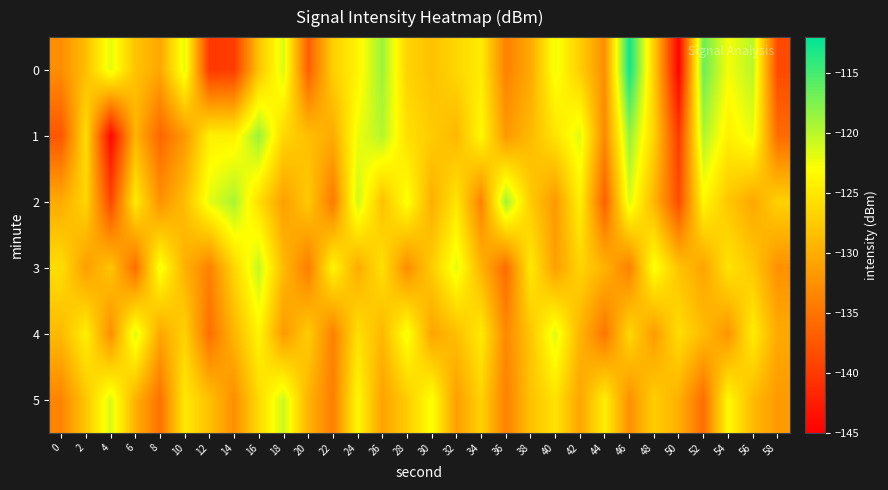

Reading left to right, what are all the values shown in this chart?

0: 0=-132.7	2=-128.5	4=-121.8	6=-128.1	8=-130.5	10=-121.8	12=-140.2	14=-139.8	16=-128.0	18=-121.4	20=-136.8	22=-127.0	24=-123.9	26=-118.8	28=-126.7	30=-128.3	32=-126.4	34=-124.6	36=-133.8	38=-130.3	40=-122.4	42=-127.1	44=-132.6	46=-112.6	48=-127.2	50=-144.8	52=-116.6	54=-122.6	56=-120.0	58=-138.6
1: 0=-137.5	2=-125.8	4=-144.3	6=-129.4	8=-136.1	10=-131.8	12=-124.3	14=-124.2	16=-118.7	18=-126.4	20=-128.5	22=-130.2	24=-122.3	26=-119.8	28=-125.6	30=-127.4	32=-129.1	34=-123.5	36=-131.8	38=-128.9	40=-125.3	42=-121.7	44=-133.2	46=-118.4	48=-126.8	50=-140.1	52=-119.5	54=-124.3	56=-122.1	58=-135.7
2: 0=-130.2	2=-126.5	4=-138.9	6=-124.7	8=-132.4	10=-128.6	12=-121.9	14=-119.3	16=-125.8	18=-131.2	20=-127.6	22=-134.5	24=-120.8	26=-128.3	28=-122.7	30=-129.9	32=-125.1	34=-133.6	36=-118.9	38=-127.4	40=-131.8	42=-124.2	44=-136.7	46=-121.5	48=-129.3	50=-138.4	52=-123.6	54=-127.8	56=-130.5	58=-126.9
3: 0=-125.8	2=-131.4	4=-127.9	6=-135.6	8=-122.3	10=-129.7	12=-133.8	14=-126.5	16=-120.4	18=-128.9	20=-134.2	22=-123.7	24=-130.1	26=-125.6	28=-132.8	30=-127.3	32=-121.9	34=-129.4	36=-135.7	38=-124.8	40=-131.2	42=-126.7	44=-129.5	46=-133.9	48=-122.6	50=-128.1	52=-130.8	54=-125.3	56=-127.6	58=-132.4
4: 0=-128.9	2=-124.3	4=-132.7	6=-121.5	8=-130.6	10=-126.8	12=-135.4	14=-129.2	16=-123.8	18=-131.7	20=-127.3	22=-133.9	24=-125.6	26=-129.1	28=-122.4	30=-130.8	32=-128.5	34=-124.7	36=-133.2	38=-127.9	40=-121.6	42=-129.4	44=-134.8	46=-126.3	48=-131.5	50=-125.9	52=-128.7	54=-132.1	56=-124.5	58=-130.3
5: 0=-133.5	2=-127.8	4=-121.4	6=-129.6	8=-135.2	10=-124.9	12=-128.3	14=-132.7	16=-126.1	18=-120.8	20=-129.5	22=-134.1	24=-123.6	26=-130.9	28=-127.4	30=-122.7	32=-131.3	34=-126.8	36=-133.9	38=-128.2	40=-125.4	42=-130.7	44=-124.3	46=-132.5	48=-127.1	50=-129.8	52=-135.6	54=-123.4	56=-128.9	58=-131.7